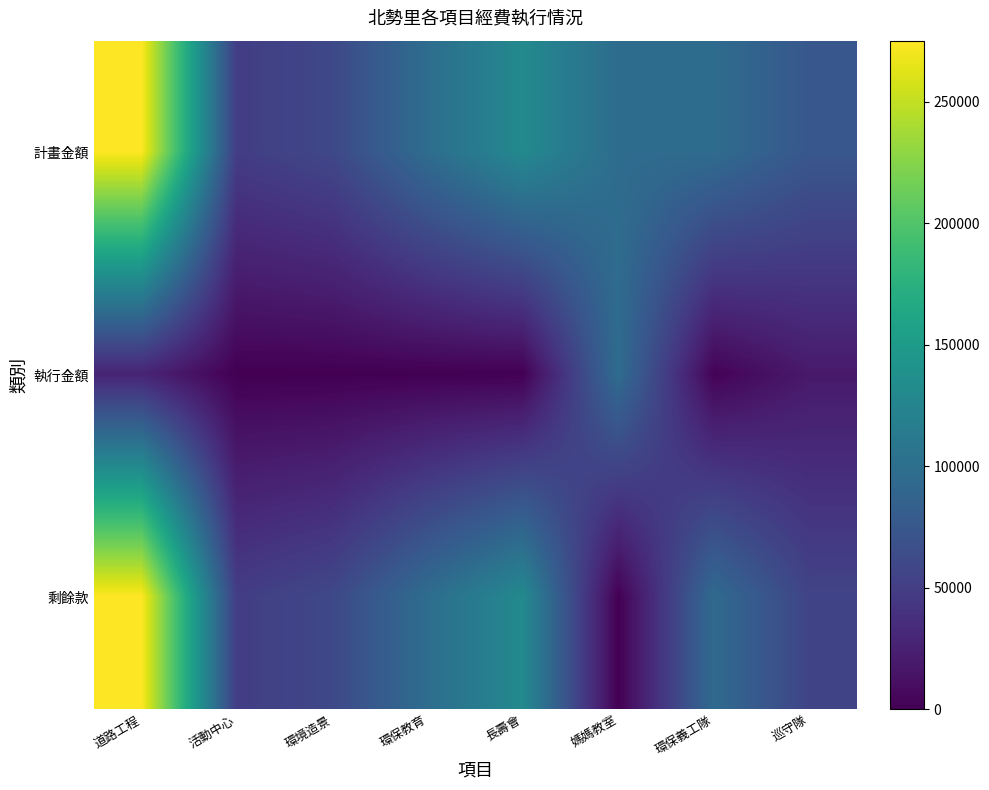

Count the number of data series in this chart.

3